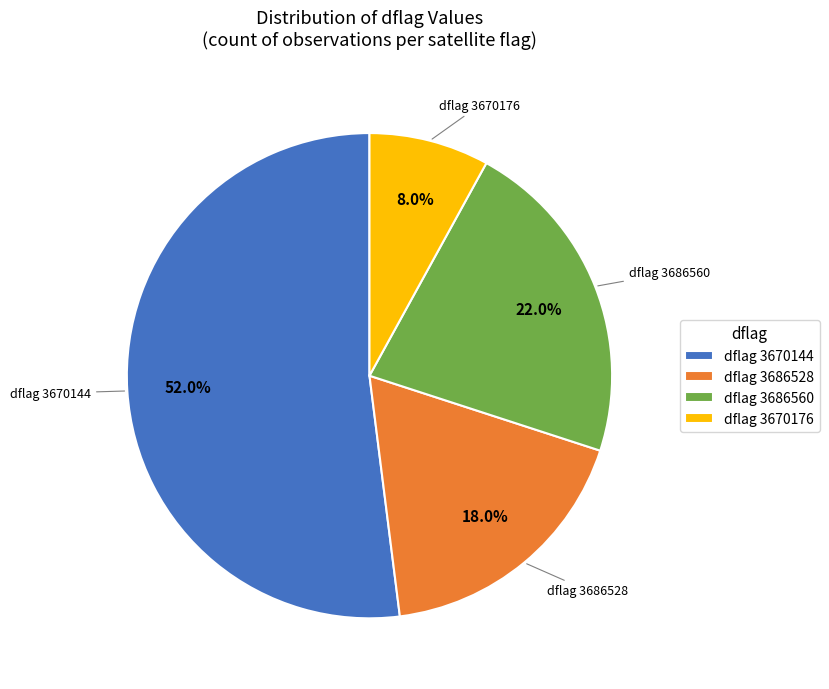

Does dflag 3670144 account for over 50% of the chart?

Yes